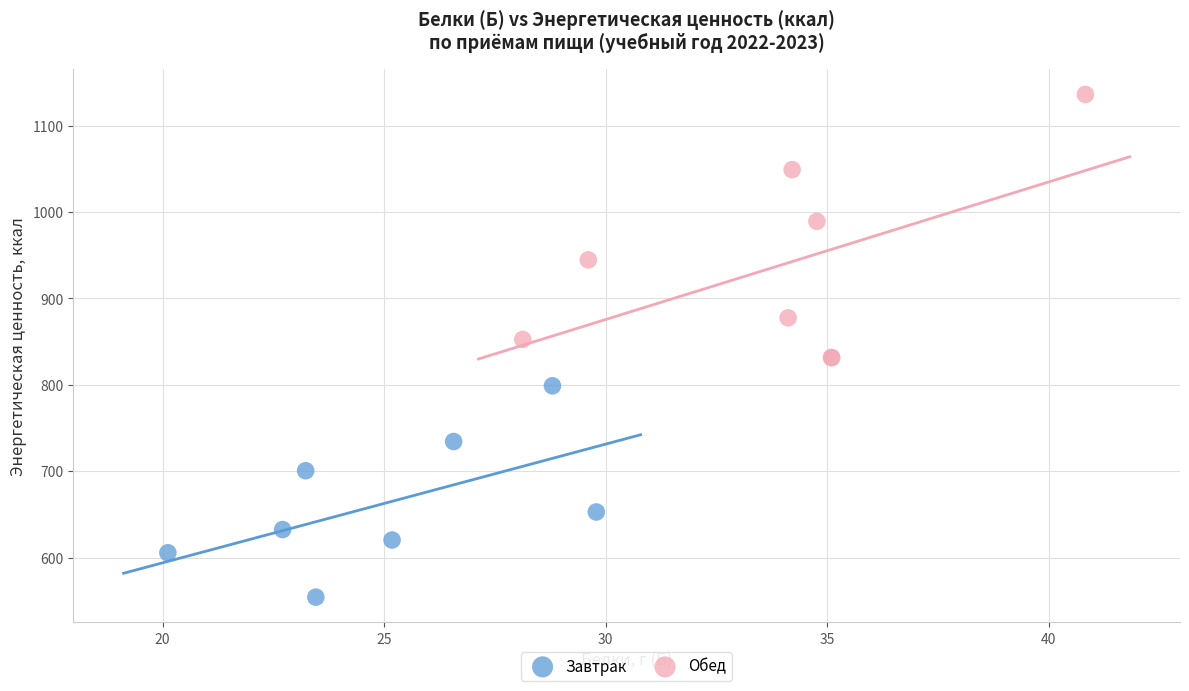

Which series reaches the minimum Y coordinate?

Завтрак